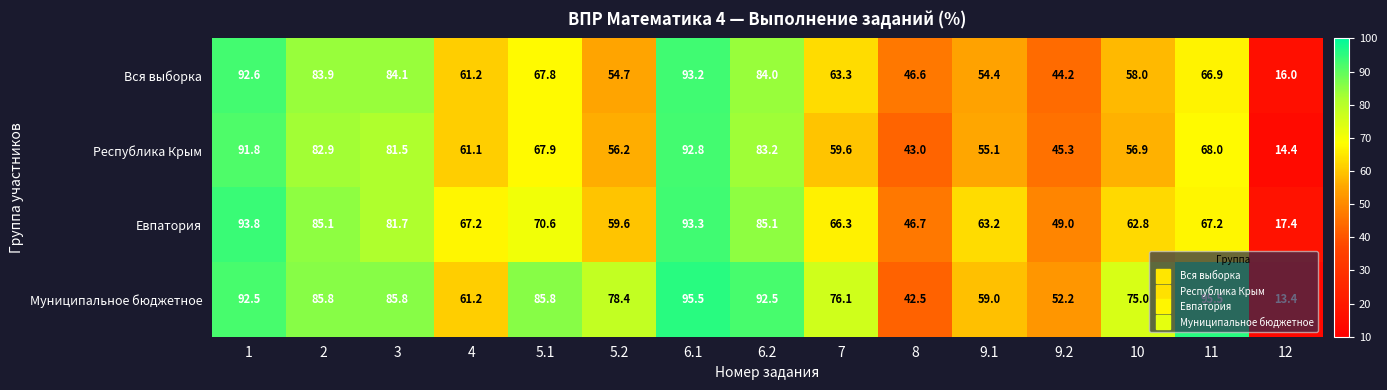

Which series has the largest total across all categories?

Муниципальное бюджетное